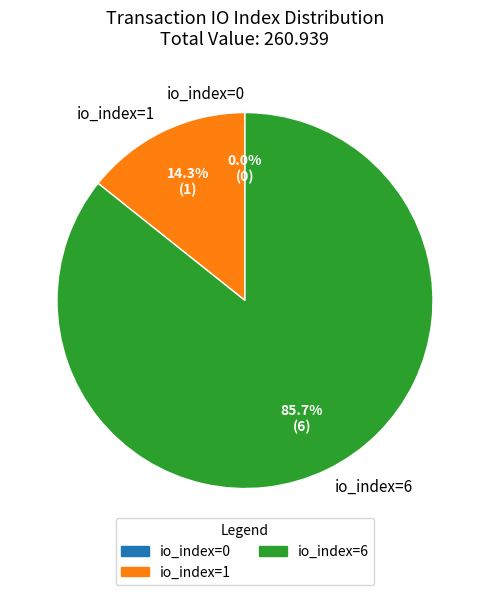

True or false: io_index=0 accounts for 1% of the total.

False